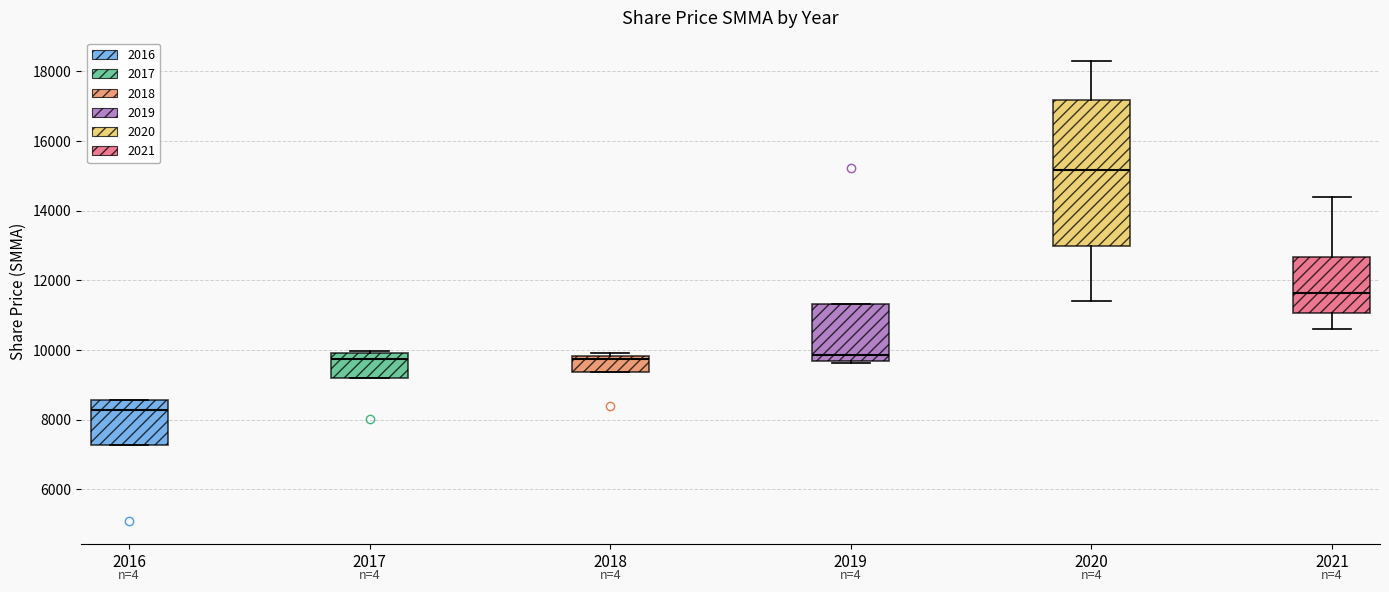

Comparing the boxes themselves (not the whiskers), which one is the tallest?

2020